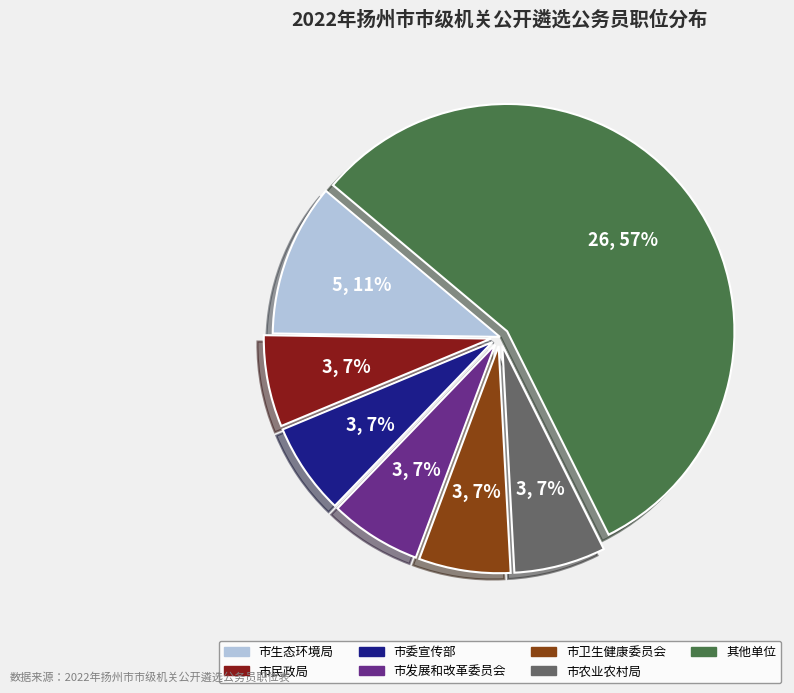

Count the number of slices in the pie.

7